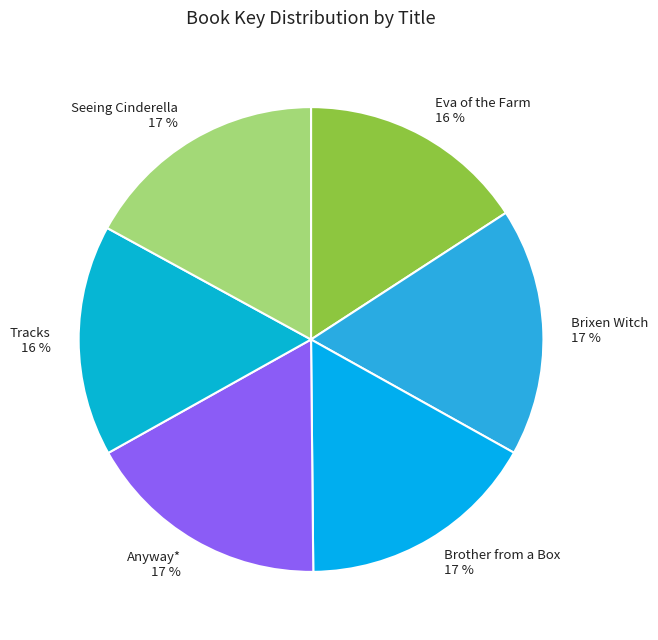

To the nearest percent, what percentage of the pie is Eva of the Farm?

16%